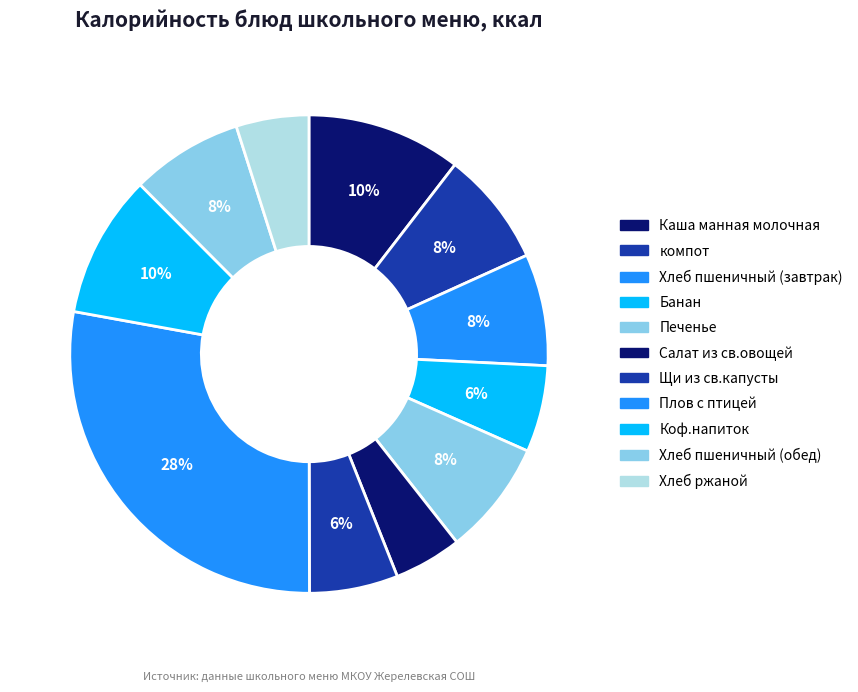

Count the number of slices in the pie.

11